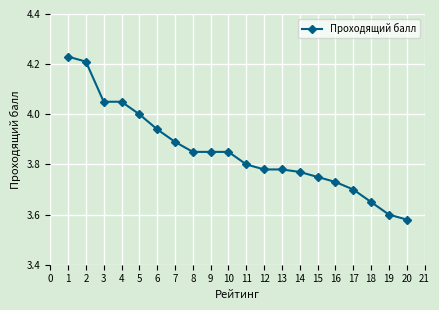

Is it true that the value at 13 is 3.8?

True